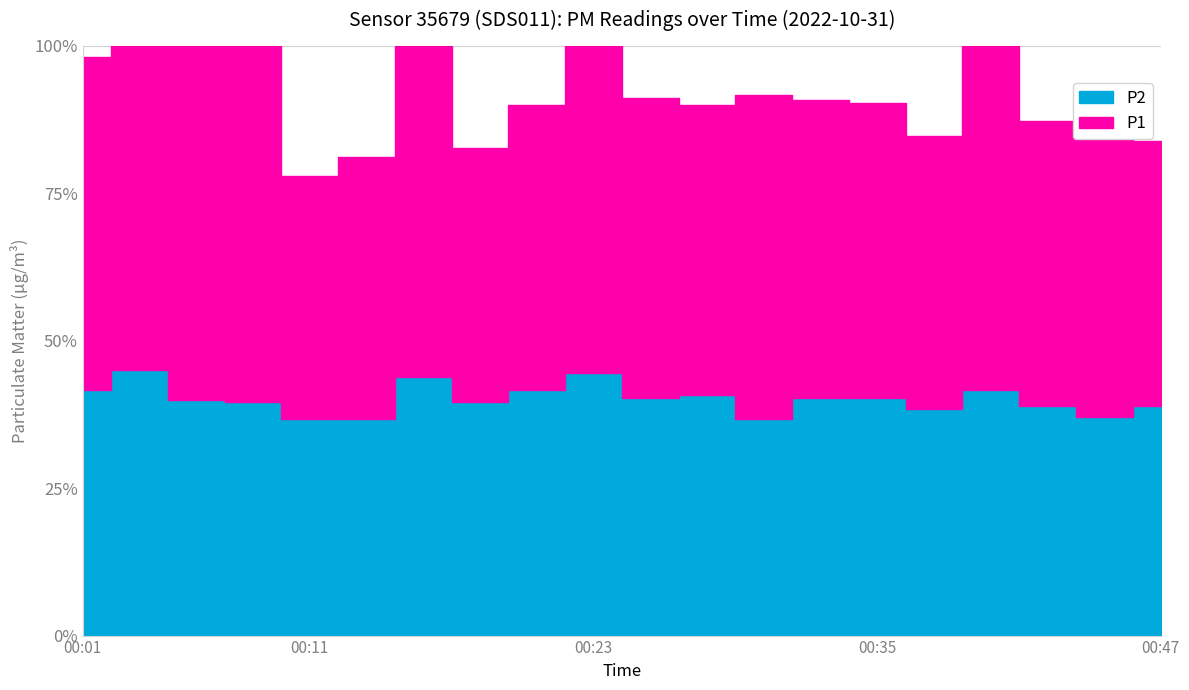

Is it true that P1 equals 3.7 at 00:08?

True